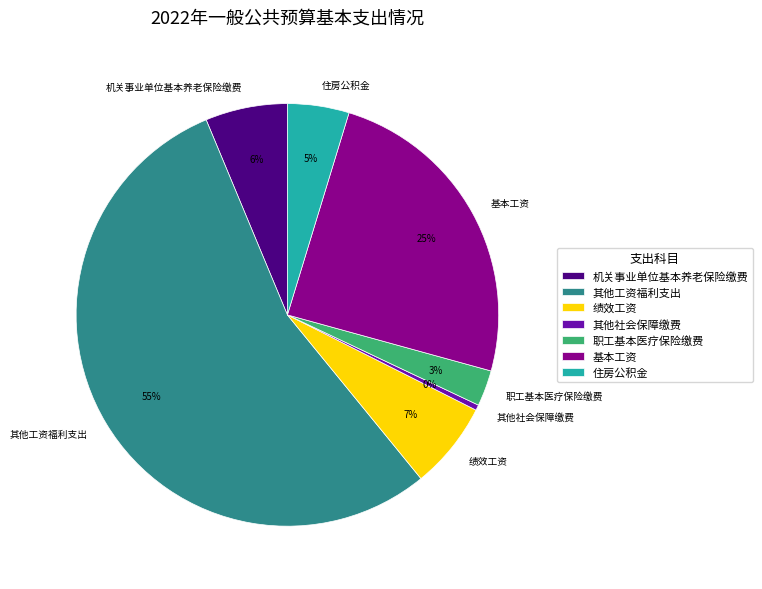

What is the ratio of the value at 绩效工资 to the value at 住房公积金?

1.4